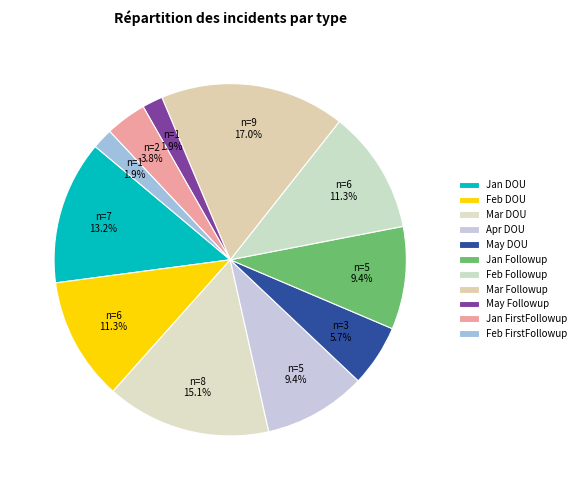

What is the change in value from Mar DOU to May Followup?

-7